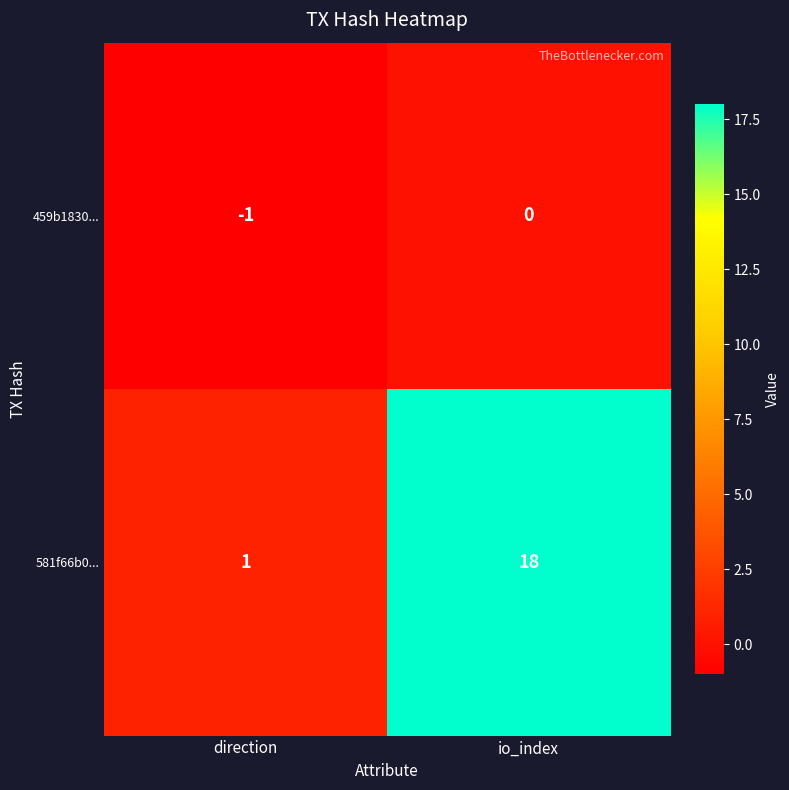

The value of 581f66b0... at io_index is 26. True or false?

False